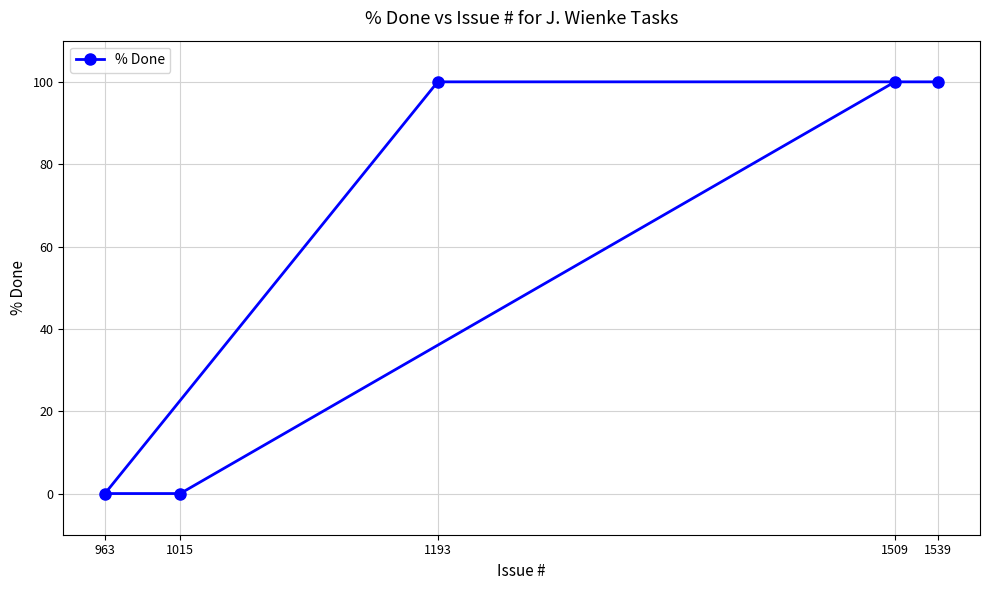

Reading left to right, transcribe all the data shown in this chart.

963=0	1015=0	1193=100	1509=100	1539=100